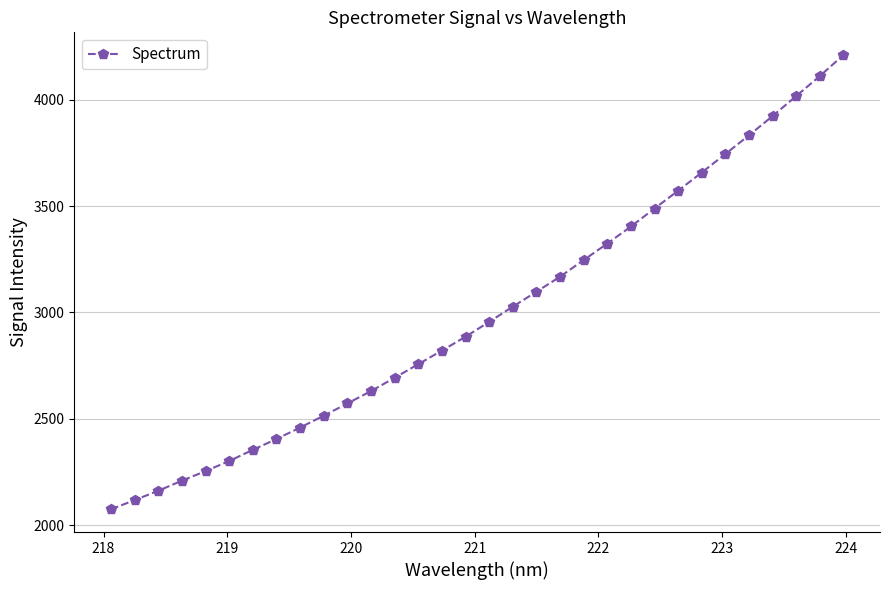

What is the minimum value shown in the chart?

2075.5